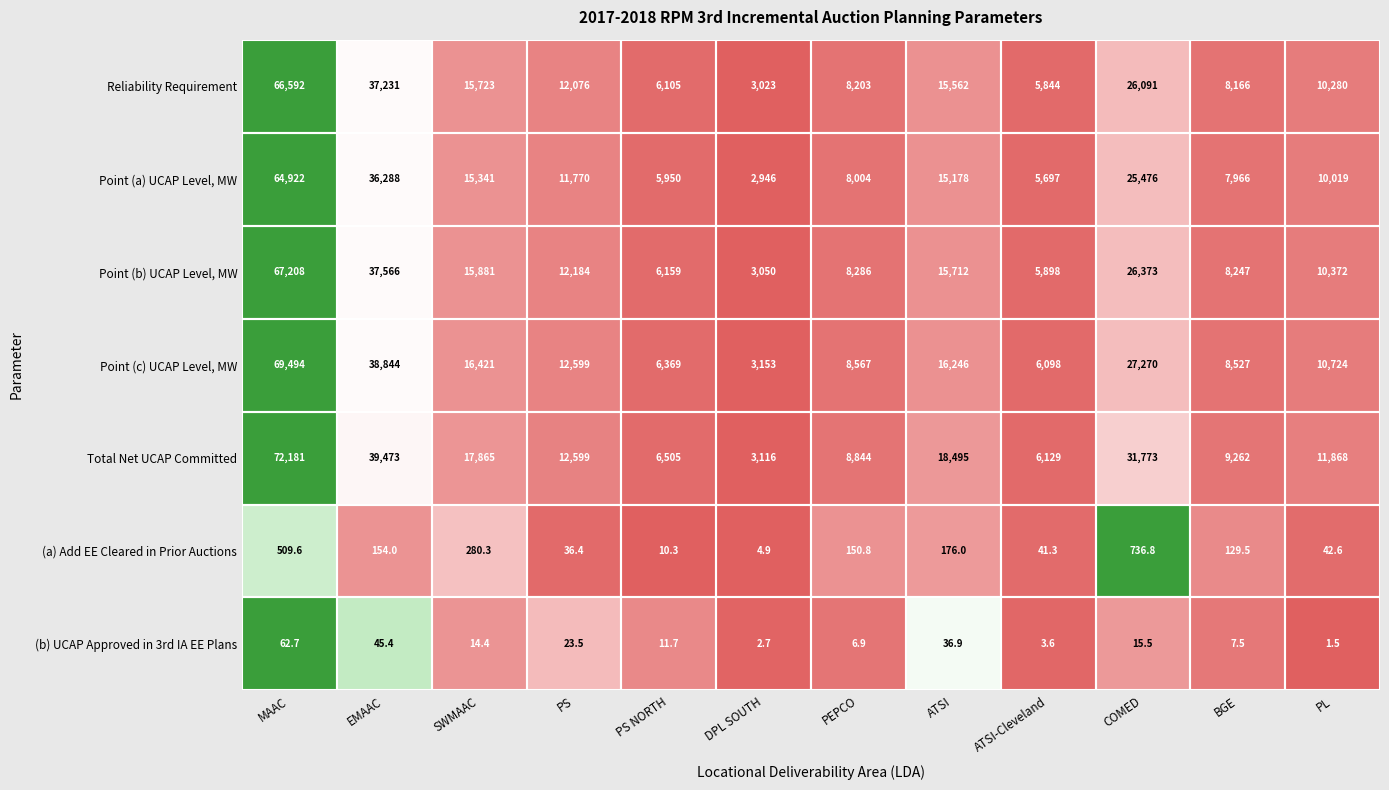

Between DPL SOUTH and COMED, which series saw the biggest shift?

Total Net UCAP Committed